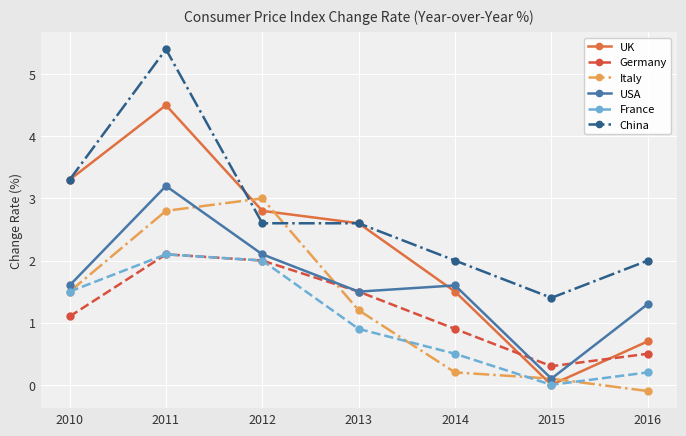

What is the smallest value displayed?

-0.1